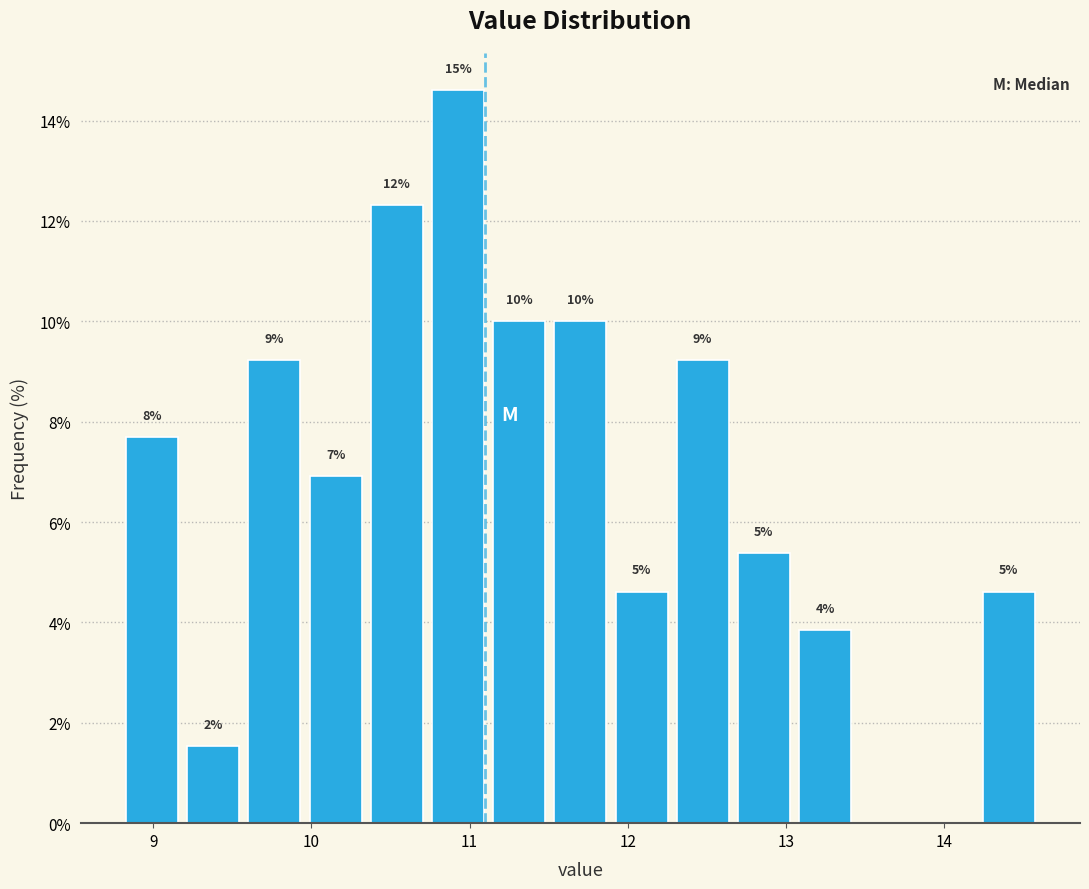

Read against the x-axis, roughly where is the centre of the tallest bar?

10.9